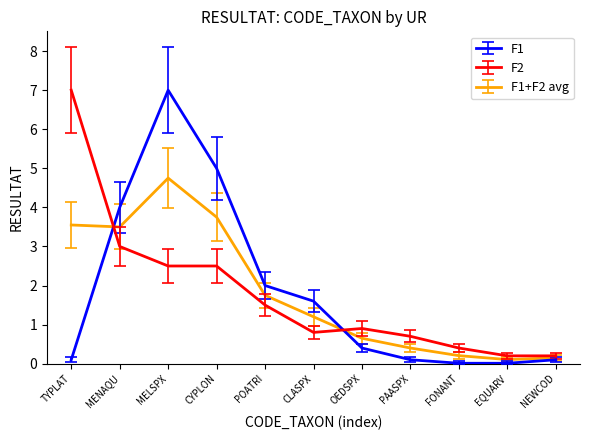

At which category does F1 reach its first local peak?

MELSPX